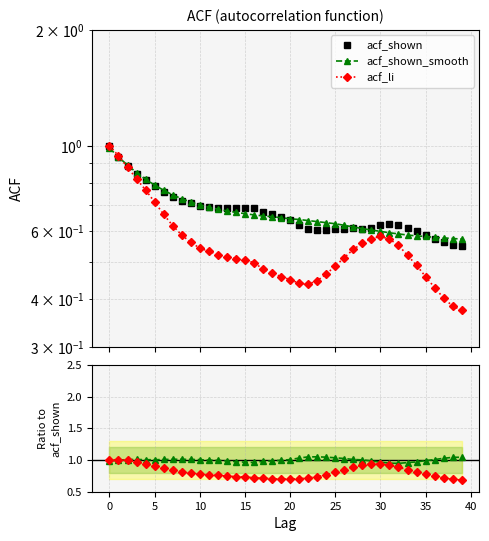

How many lines are shown in the chart?

3